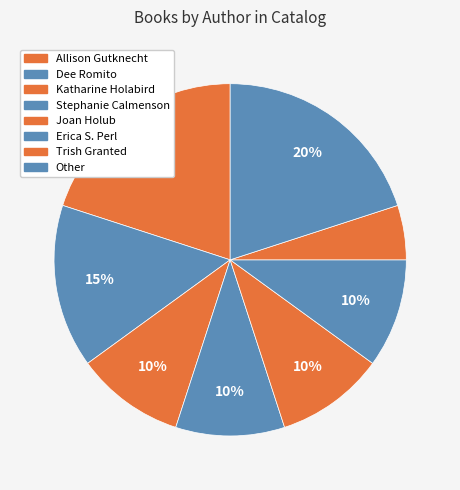

How many segments does this pie chart have?

8